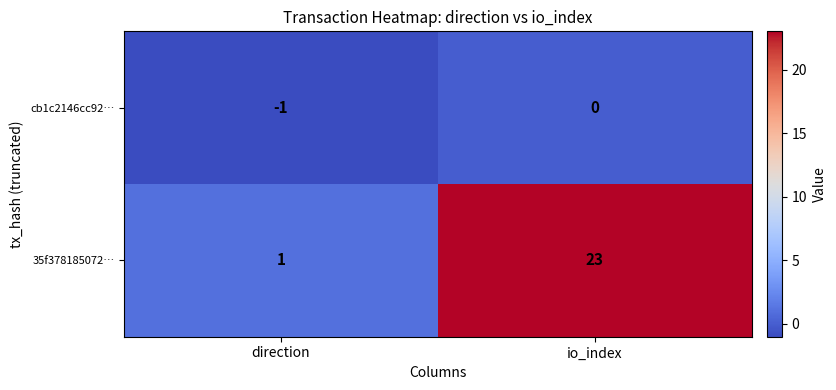

Which series changed the most between direction and io_index?

35f378185072…